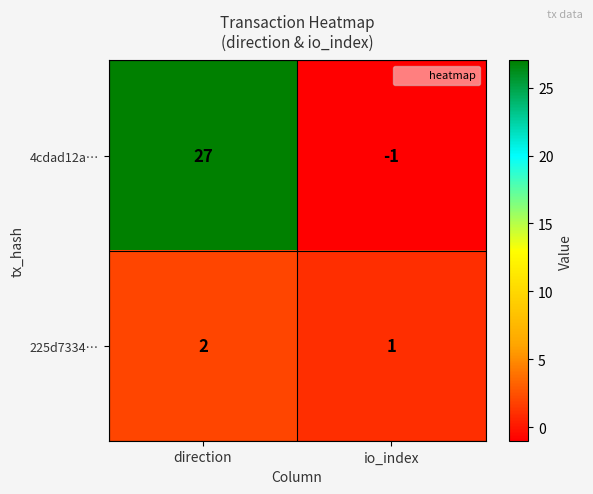

What is the difference between the 4cdad12a… values at io_index and direction?

28